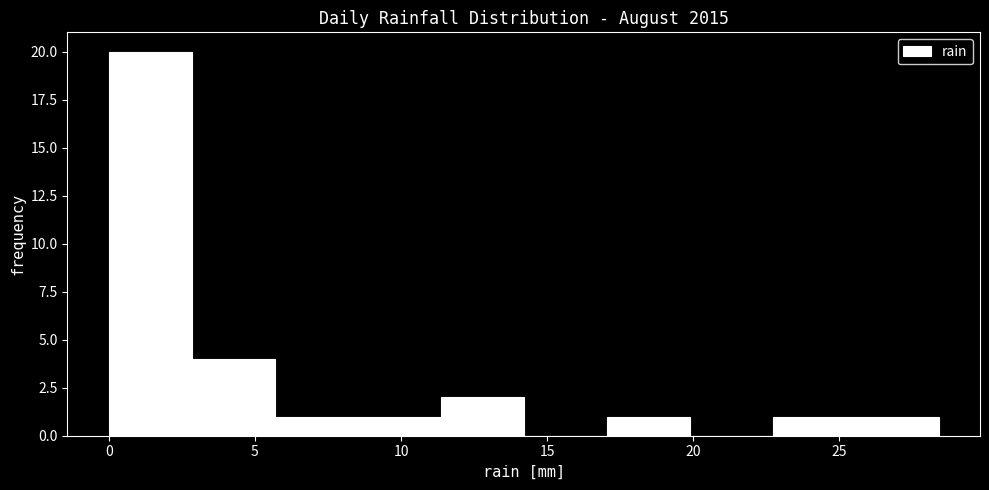

Which range on the x-axis has the tallest bar?

0.0 to 3.0